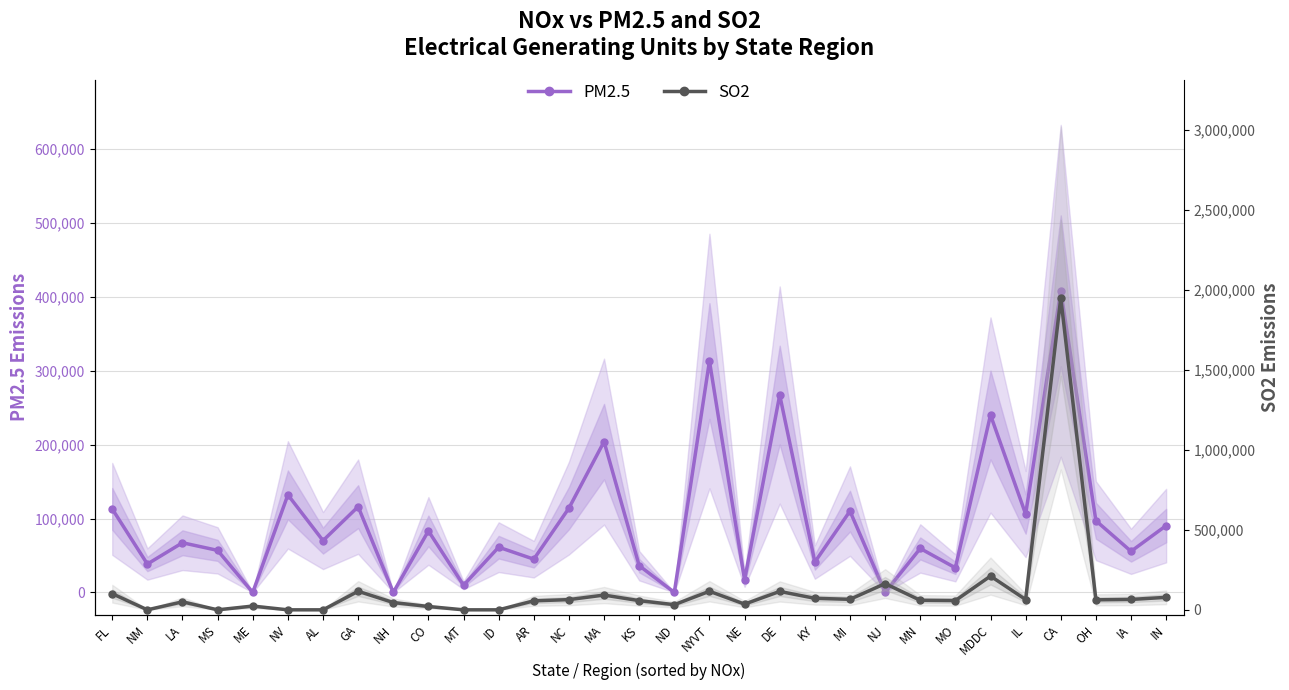

What is the sum of all PM2.5 values?

2984700